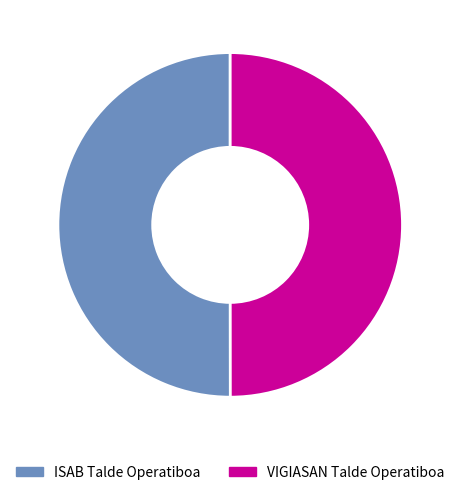

Is the sum of VIGIASAN Talde Operatiboa and ISAB Talde Operatiboa greater than half?

Yes